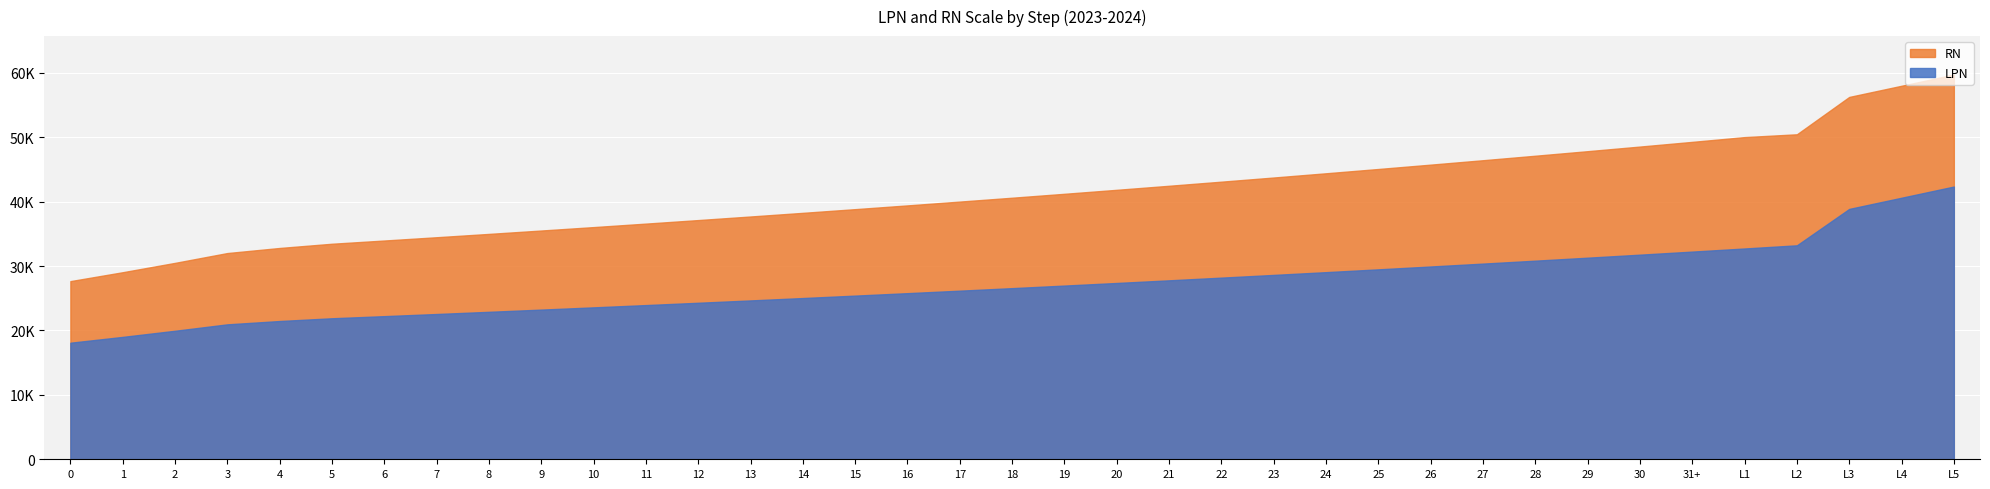

Reading right to left, transcribe all the data shown in this chart.

LPN: 42336.7	40600.2	38863.8	33214.6	32722.6	32238.7	31761.8	31294.1	30831.0	30374.9	29926.9	29484.7	29048.3	28620.0	28197.4	27779.5	27368.6	26964.6	26566.3	26173.9	25787.3	25406.4	25030.2	24659.7	24296.2	23936.2	23583.1	23234.7	22890.9	22551.7	22219.5	21890.7	21462.4	20946.1	19948.6	18998.7	18094.0
RN: 59719.6	57983.1	56246.7	50449.3	50011.7	49272.0	48543.8	47826.1	47120.0	46423.1	45737.8	45061.7	44396.1	43739.7	43093.7	42457.1	41829.6	41210.3	40601.4	40001.7	39410.2	38827.9	38253.7	37688.8	37132.0	36582.1	36041.5	35510.1	34984.6	34468.3	33958.9	33457.7	32801.3	32013.0	30488.5	29036.7	27654.0